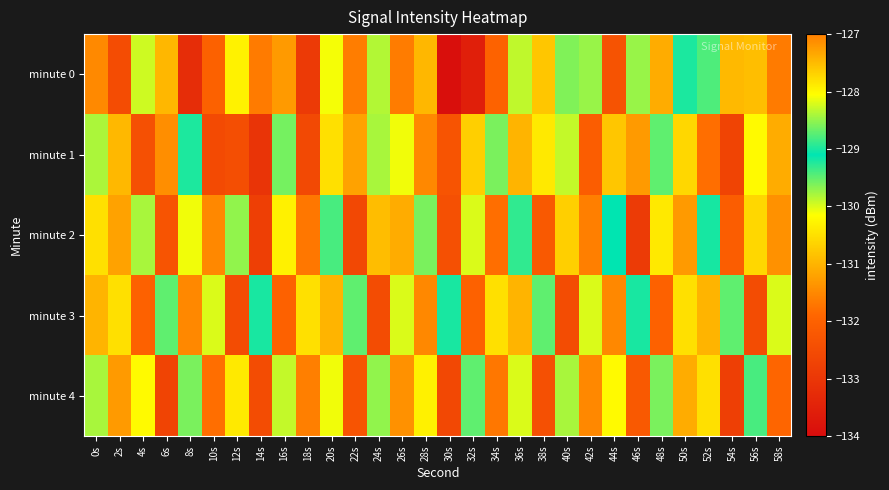

What is the difference between the highest and lowest values at 4s?

2.6